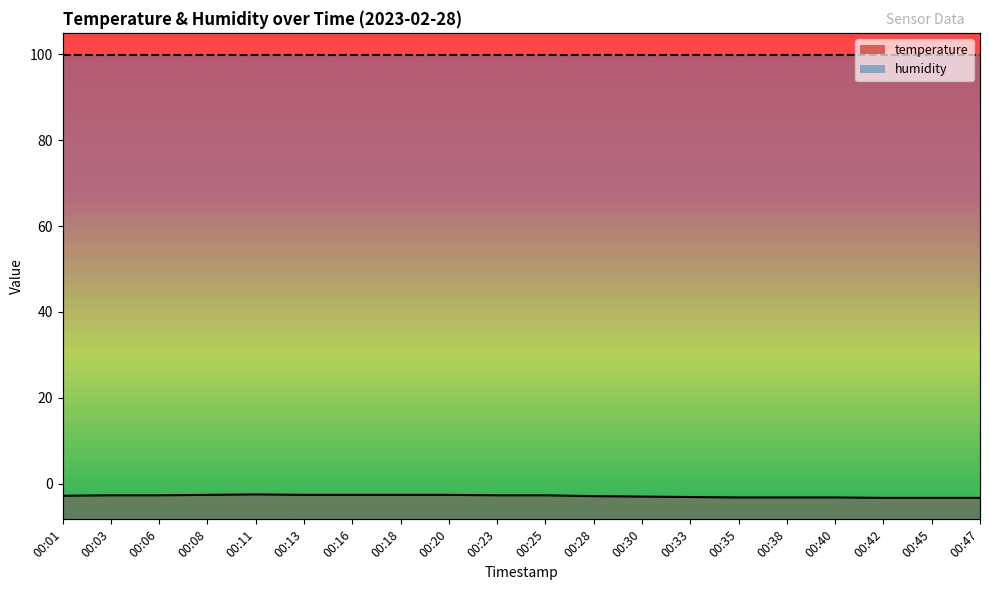

What is the minimum value shown in the chart?

-3.3